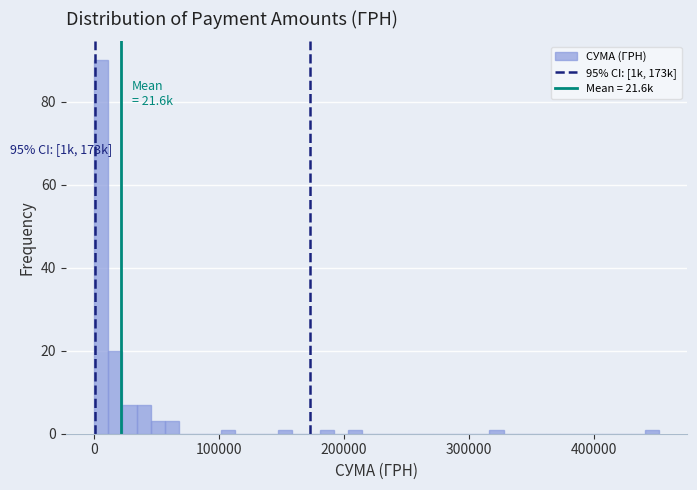

Around what value on the x-axis is the tallest bar? Give the approximate position of its centre, as read against the axis.

10000